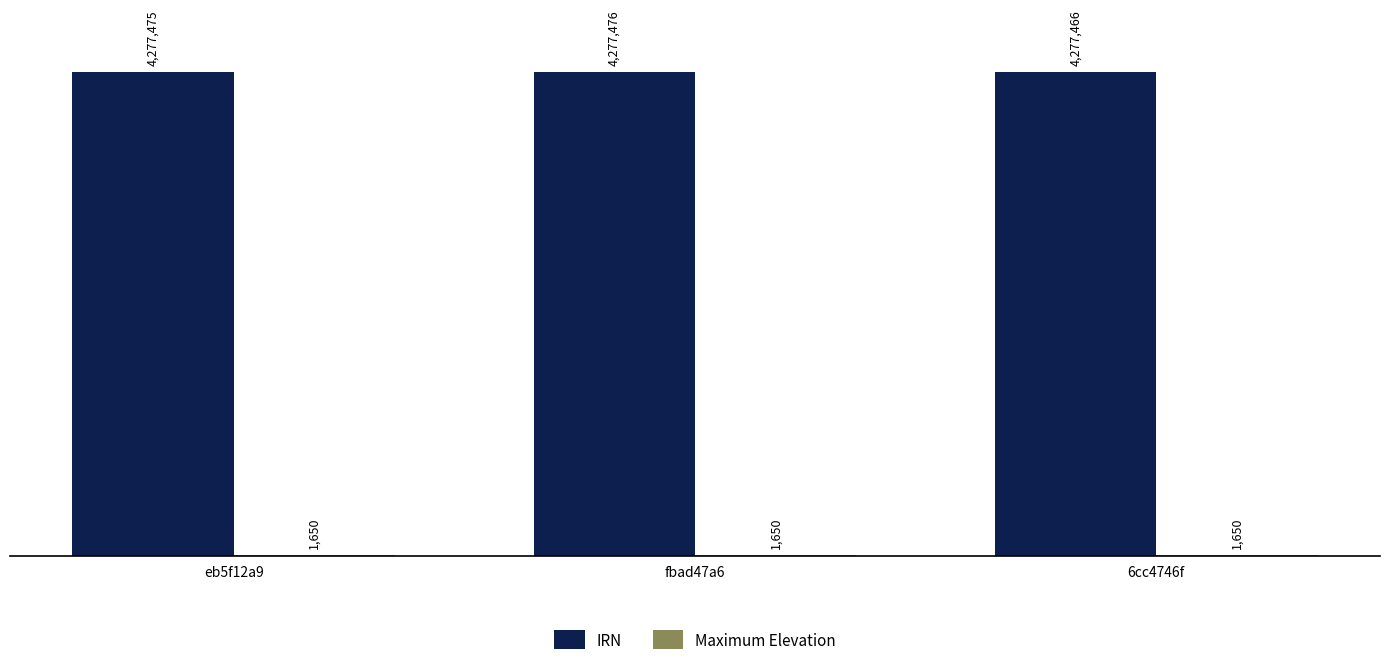

Are the bars grouped side by side (vs. stacked)?

Yes